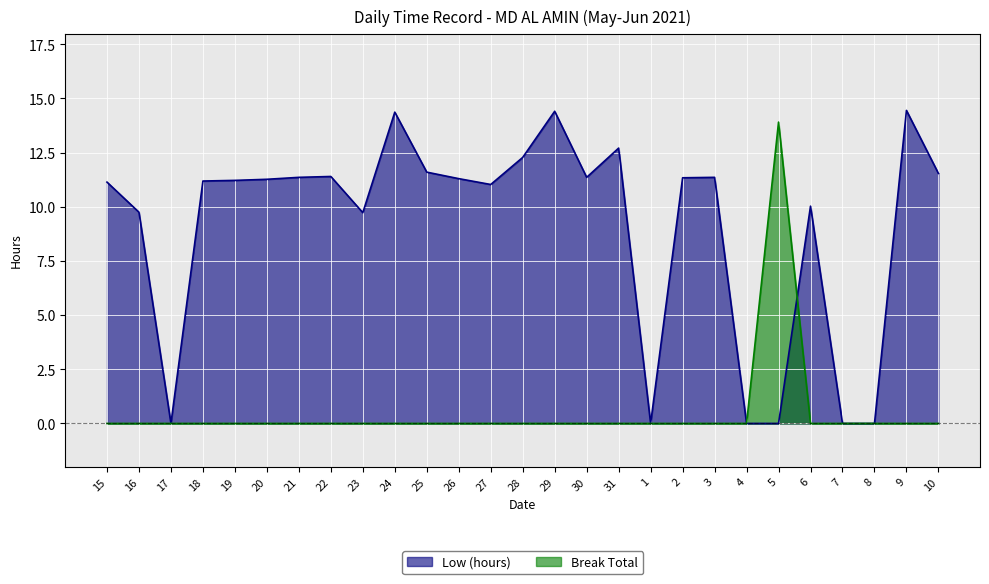

Rank the categories by Break Total value from highest to lowest.

5, 15, 16, 17, 18, 19, 20, 21, 22, 23, 24, 25, 26, 27, 28, 29, 30, 31, 1, 2, 3, 4, 6, 7, 8, 9, 10